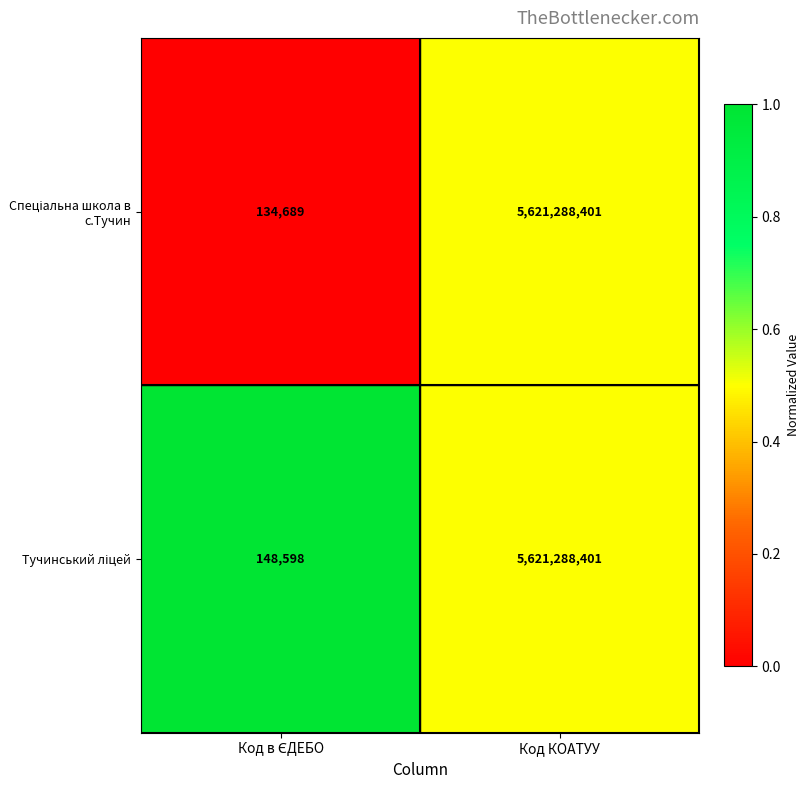

What is the maximum value shown in the chart?

5621288401